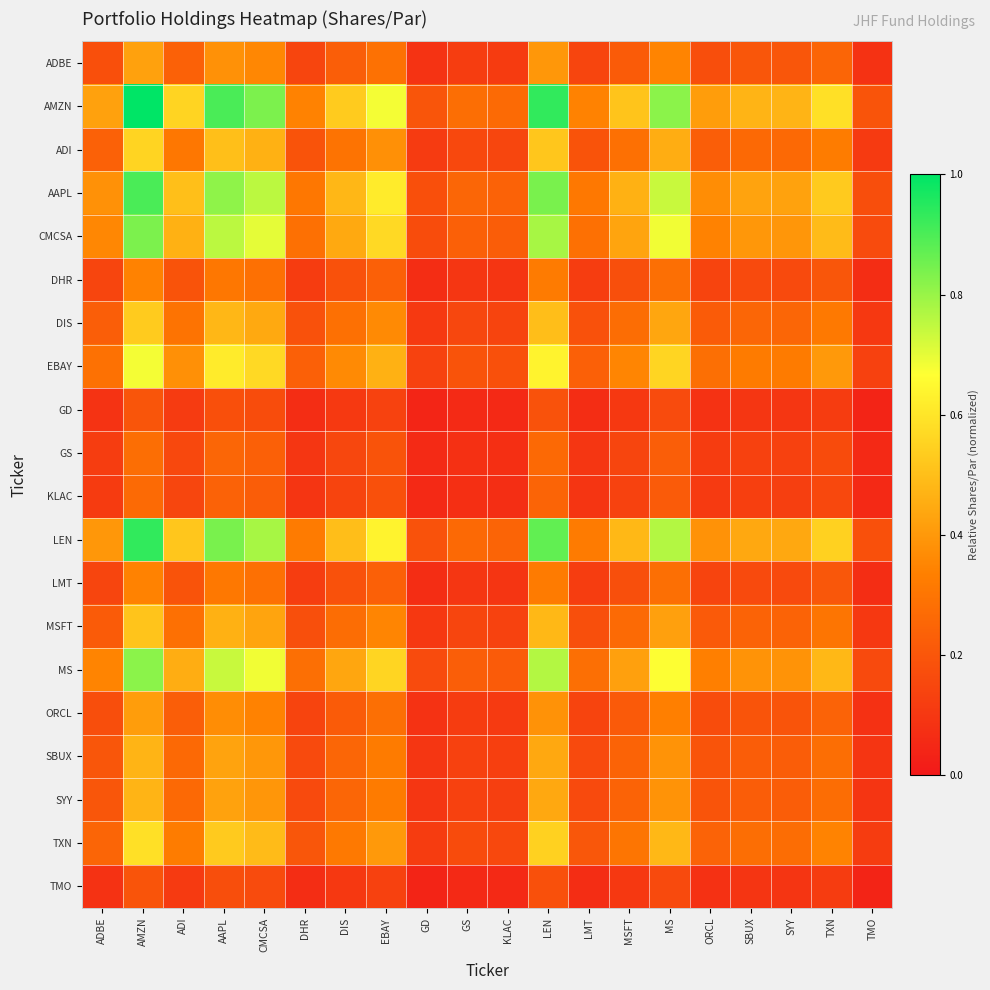

Reading left to right, transcribe all the data shown in this chart.

ADBE: ADBE=0.2	AMZN=0.4	ADI=0.2	AAPL=0.4	CMCSA=0.4	DHR=0.1	DIS=0.2	EBAY=0.3	GD=0.1	GS=0.1	KLAC=0.1	LEN=0.4	LMT=0.1	MSFT=0.2	MS=0.3	ORCL=0.2	SBUX=0.2	SYY=0.2	TXN=0.2	TMO=0.1
AMZN: ADBE=0.4	AMZN=1.0	ADI=0.6	AAPL=0.9	CMCSA=0.8	DHR=0.3	DIS=0.5	EBAY=0.7	GD=0.2	GS=0.3	KLAC=0.3	LEN=0.9	LMT=0.3	MSFT=0.5	MS=0.8	ORCL=0.4	SBUX=0.5	SYY=0.5	TXN=0.6	TMO=0.2
ADI: ADBE=0.2	AMZN=0.6	ADI=0.3	AAPL=0.5	CMCSA=0.5	DHR=0.2	DIS=0.3	EBAY=0.4	GD=0.1	GS=0.2	KLAC=0.1	LEN=0.5	LMT=0.2	MSFT=0.3	MS=0.5	ORCL=0.2	SBUX=0.3	SYY=0.3	TXN=0.3	TMO=0.1
AAPL: ADBE=0.4	AMZN=0.9	ADI=0.5	AAPL=0.8	CMCSA=0.8	DHR=0.3	DIS=0.5	EBAY=0.6	GD=0.2	GS=0.3	KLAC=0.2	LEN=0.8	LMT=0.3	MSFT=0.5	MS=0.7	ORCL=0.4	SBUX=0.4	SYY=0.4	TXN=0.5	TMO=0.2
CMCSA: ADBE=0.4	AMZN=0.8	ADI=0.5	AAPL=0.8	CMCSA=0.7	DHR=0.3	DIS=0.4	EBAY=0.6	GD=0.2	GS=0.2	KLAC=0.2	LEN=0.8	LMT=0.3	MSFT=0.4	MS=0.7	ORCL=0.3	SBUX=0.4	SYY=0.4	TXN=0.5	TMO=0.2
DHR: ADBE=0.1	AMZN=0.3	ADI=0.2	AAPL=0.3	CMCSA=0.3	DHR=0.1	DIS=0.2	EBAY=0.2	GD=0.1	GS=0.1	KLAC=0.1	LEN=0.3	LMT=0.1	MSFT=0.2	MS=0.3	ORCL=0.1	SBUX=0.2	SYY=0.2	TXN=0.2	TMO=0.1
DIS: ADBE=0.2	AMZN=0.5	ADI=0.3	AAPL=0.5	CMCSA=0.4	DHR=0.2	DIS=0.3	EBAY=0.4	GD=0.1	GS=0.1	KLAC=0.1	LEN=0.5	LMT=0.2	MSFT=0.3	MS=0.4	ORCL=0.2	SBUX=0.3	SYY=0.3	TXN=0.3	TMO=0.1
EBAY: ADBE=0.3	AMZN=0.7	ADI=0.4	AAPL=0.6	CMCSA=0.6	DHR=0.2	DIS=0.4	EBAY=0.5	GD=0.1	GS=0.2	KLAC=0.2	LEN=0.6	LMT=0.2	MSFT=0.4	MS=0.6	ORCL=0.3	SBUX=0.3	SYY=0.3	TXN=0.4	TMO=0.1
GD: ADBE=0.1	AMZN=0.2	ADI=0.1	AAPL=0.2	CMCSA=0.2	DHR=0.1	DIS=0.1	EBAY=0.1	GD=0.0	GS=0.1	KLAC=0.1	LEN=0.2	LMT=0.1	MSFT=0.1	MS=0.2	ORCL=0.1	SBUX=0.1	SYY=0.1	TXN=0.1	TMO=0.0
GS: ADBE=0.1	AMZN=0.3	ADI=0.2	AAPL=0.3	CMCSA=0.2	DHR=0.1	DIS=0.1	EBAY=0.2	GD=0.1	GS=0.1	KLAC=0.1	LEN=0.3	LMT=0.1	MSFT=0.1	MS=0.2	ORCL=0.1	SBUX=0.1	SYY=0.1	TXN=0.2	TMO=0.1
KLAC: ADBE=0.1	AMZN=0.3	ADI=0.1	AAPL=0.2	CMCSA=0.2	DHR=0.1	DIS=0.1	EBAY=0.2	GD=0.1	GS=0.1	KLAC=0.1	LEN=0.2	LMT=0.1	MSFT=0.1	MS=0.2	ORCL=0.1	SBUX=0.1	SYY=0.1	TXN=0.2	TMO=0.1
LEN: ADBE=0.4	AMZN=0.9	ADI=0.5	AAPL=0.8	CMCSA=0.8	DHR=0.3	DIS=0.5	EBAY=0.6	GD=0.2	GS=0.3	KLAC=0.2	LEN=0.9	LMT=0.3	MSFT=0.5	MS=0.8	ORCL=0.4	SBUX=0.4	SYY=0.4	TXN=0.5	TMO=0.2
LMT: ADBE=0.1	AMZN=0.3	ADI=0.2	AAPL=0.3	CMCSA=0.3	DHR=0.1	DIS=0.2	EBAY=0.2	GD=0.1	GS=0.1	KLAC=0.1	LEN=0.3	LMT=0.1	MSFT=0.2	MS=0.3	ORCL=0.1	SBUX=0.2	SYY=0.2	TXN=0.2	TMO=0.1
MSFT: ADBE=0.2	AMZN=0.5	ADI=0.3	AAPL=0.5	CMCSA=0.4	DHR=0.2	DIS=0.3	EBAY=0.4	GD=0.1	GS=0.1	KLAC=0.1	LEN=0.5	LMT=0.2	MSFT=0.3	MS=0.4	ORCL=0.2	SBUX=0.2	SYY=0.2	TXN=0.3	TMO=0.1
MS: ADBE=0.3	AMZN=0.8	ADI=0.5	AAPL=0.7	CMCSA=0.7	DHR=0.3	DIS=0.4	EBAY=0.6	GD=0.2	GS=0.2	KLAC=0.2	LEN=0.8	LMT=0.3	MSFT=0.4	MS=0.7	ORCL=0.3	SBUX=0.4	SYY=0.4	TXN=0.5	TMO=0.2
ORCL: ADBE=0.2	AMZN=0.4	ADI=0.2	AAPL=0.4	CMCSA=0.3	DHR=0.1	DIS=0.2	EBAY=0.3	GD=0.1	GS=0.1	KLAC=0.1	LEN=0.4	LMT=0.1	MSFT=0.2	MS=0.3	ORCL=0.2	SBUX=0.2	SYY=0.2	TXN=0.2	TMO=0.1
SBUX: ADBE=0.2	AMZN=0.5	ADI=0.3	AAPL=0.4	CMCSA=0.4	DHR=0.2	DIS=0.3	EBAY=0.3	GD=0.1	GS=0.1	KLAC=0.1	LEN=0.4	LMT=0.2	MSFT=0.2	MS=0.4	ORCL=0.2	SBUX=0.2	SYY=0.2	TXN=0.3	TMO=0.1
SYY: ADBE=0.2	AMZN=0.5	ADI=0.3	AAPL=0.4	CMCSA=0.4	DHR=0.2	DIS=0.3	EBAY=0.3	GD=0.1	GS=0.1	KLAC=0.1	LEN=0.4	LMT=0.2	MSFT=0.2	MS=0.4	ORCL=0.2	SBUX=0.2	SYY=0.2	TXN=0.3	TMO=0.1
TXN: ADBE=0.2	AMZN=0.6	ADI=0.3	AAPL=0.5	CMCSA=0.5	DHR=0.2	DIS=0.3	EBAY=0.4	GD=0.1	GS=0.2	KLAC=0.2	LEN=0.5	LMT=0.2	MSFT=0.3	MS=0.5	ORCL=0.2	SBUX=0.3	SYY=0.3	TXN=0.3	TMO=0.1
TMO: ADBE=0.1	AMZN=0.2	ADI=0.1	AAPL=0.2	CMCSA=0.2	DHR=0.1	DIS=0.1	EBAY=0.1	GD=0.0	GS=0.1	KLAC=0.1	LEN=0.2	LMT=0.1	MSFT=0.1	MS=0.2	ORCL=0.1	SBUX=0.1	SYY=0.1	TXN=0.1	TMO=0.0